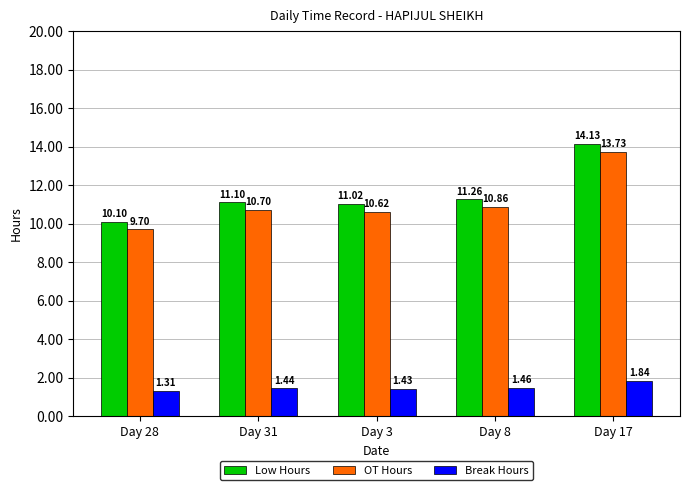

What is the sum of the Break Hours values at Day 8 and Day 28?

2.8